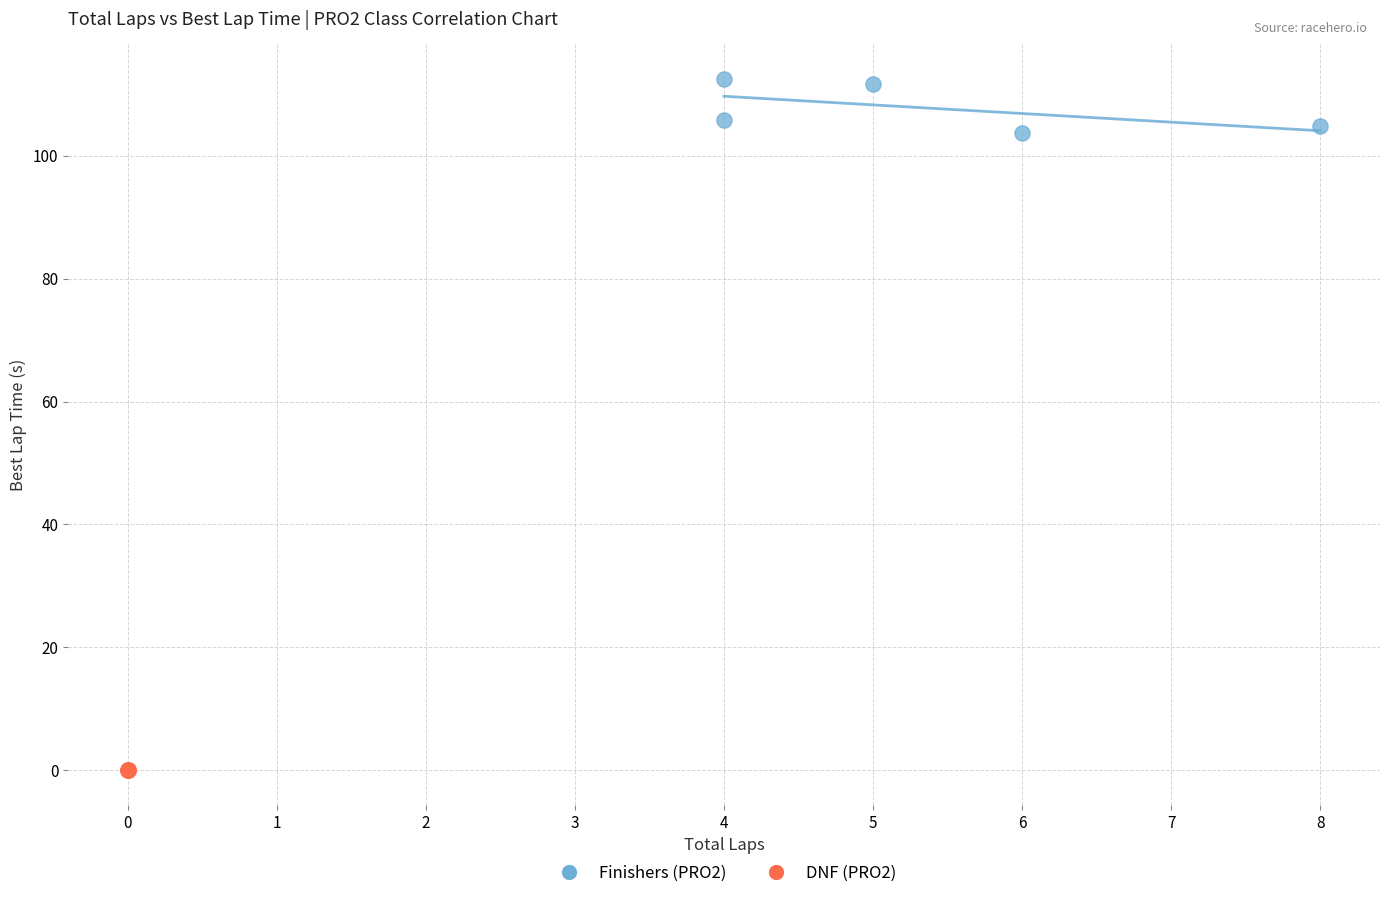

Which series reaches the minimum Y coordinate?

DNF (PRO2)